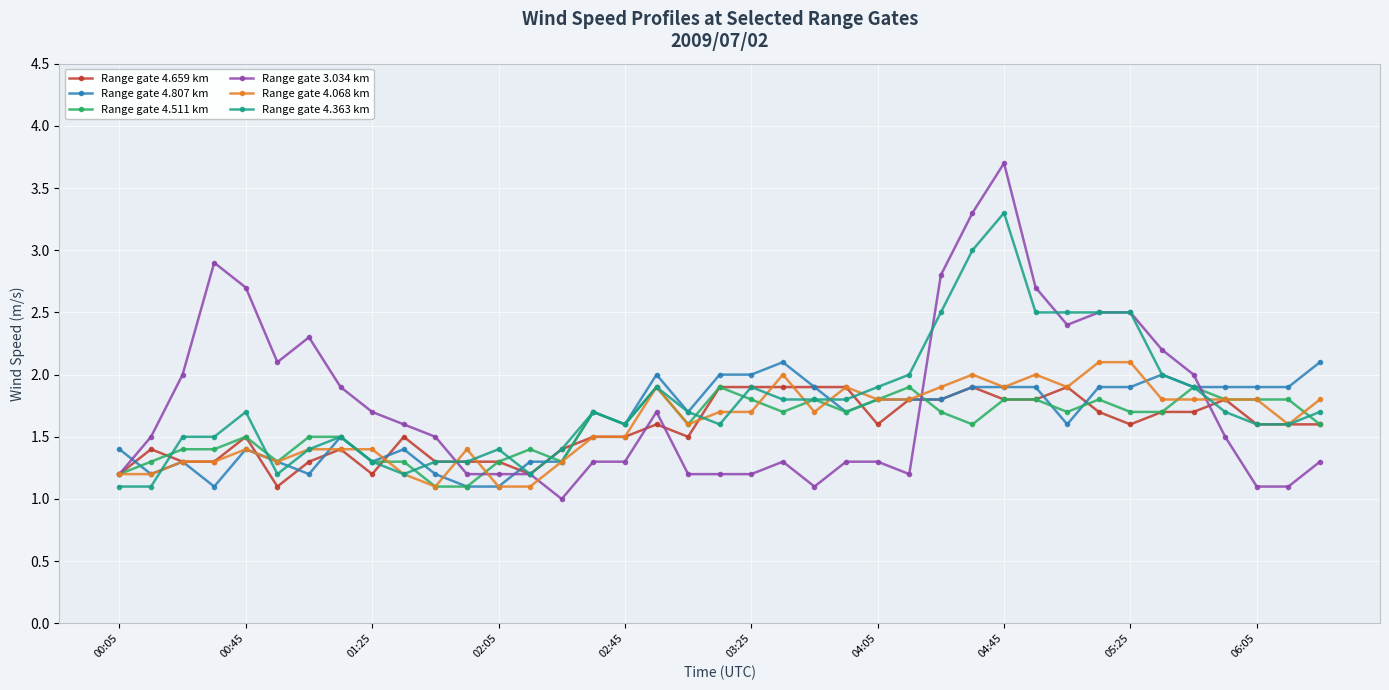

What is the minimum value for Range gate 4.807 km?

1.1